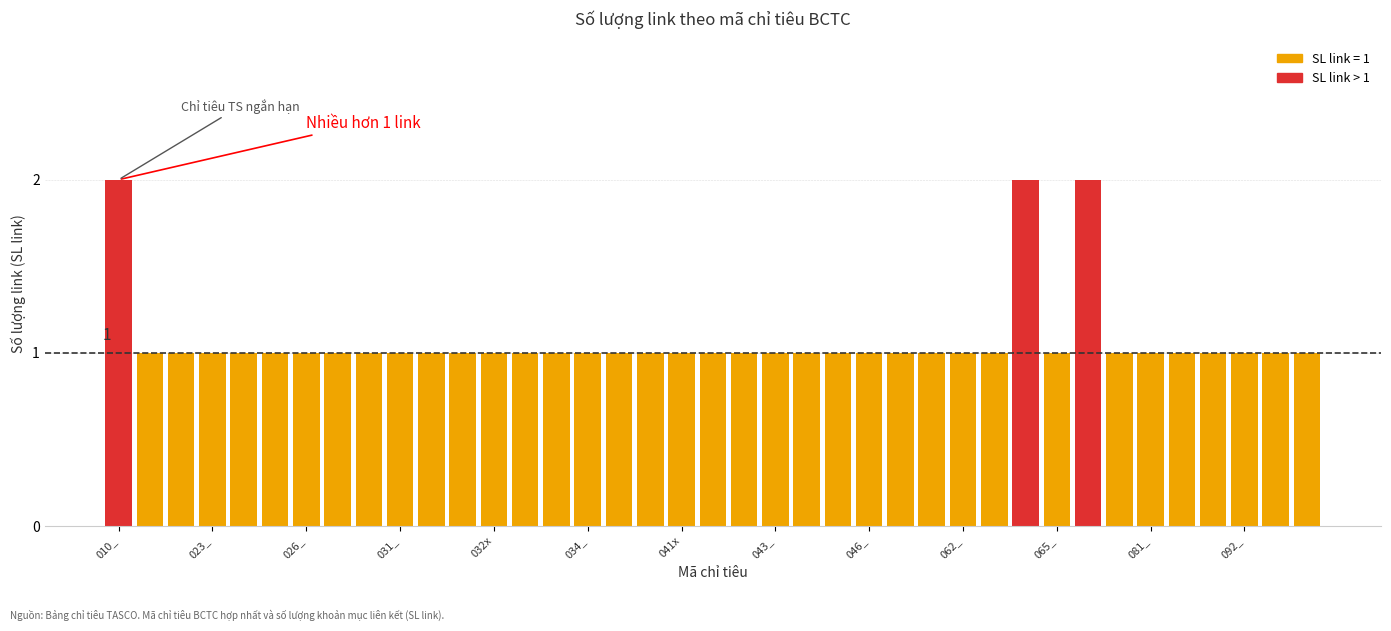

What is the value of the 15th bar from the left?

1